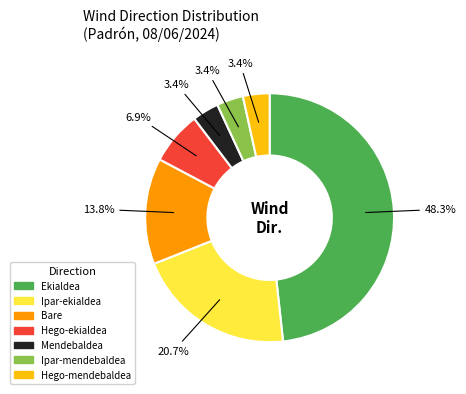

Which category has the biggest portion of the pie?

Ekialdea